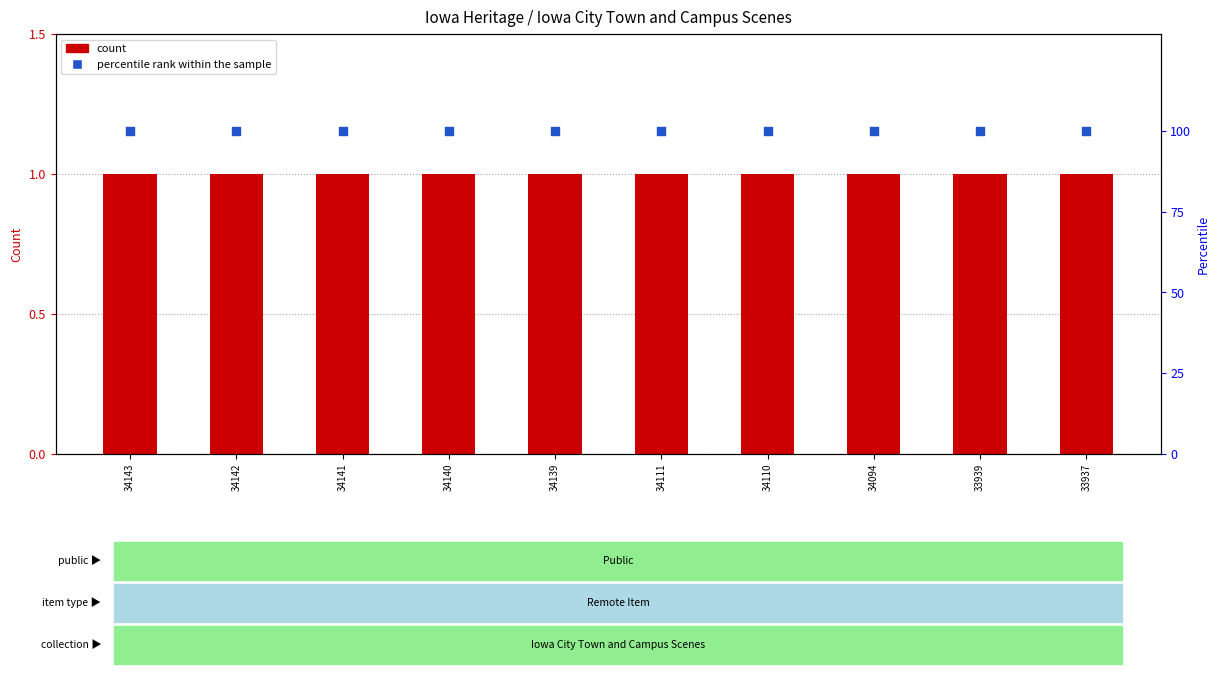

What are all the series names shown in the legend?

count, percentile rank within the sample